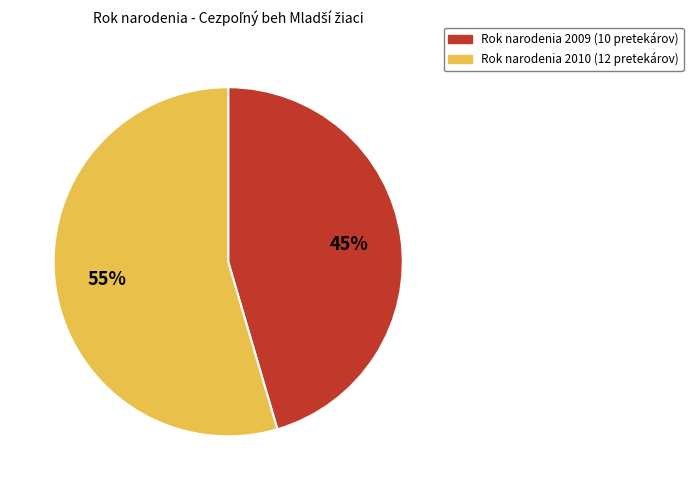

How many segments does this pie chart have?

2